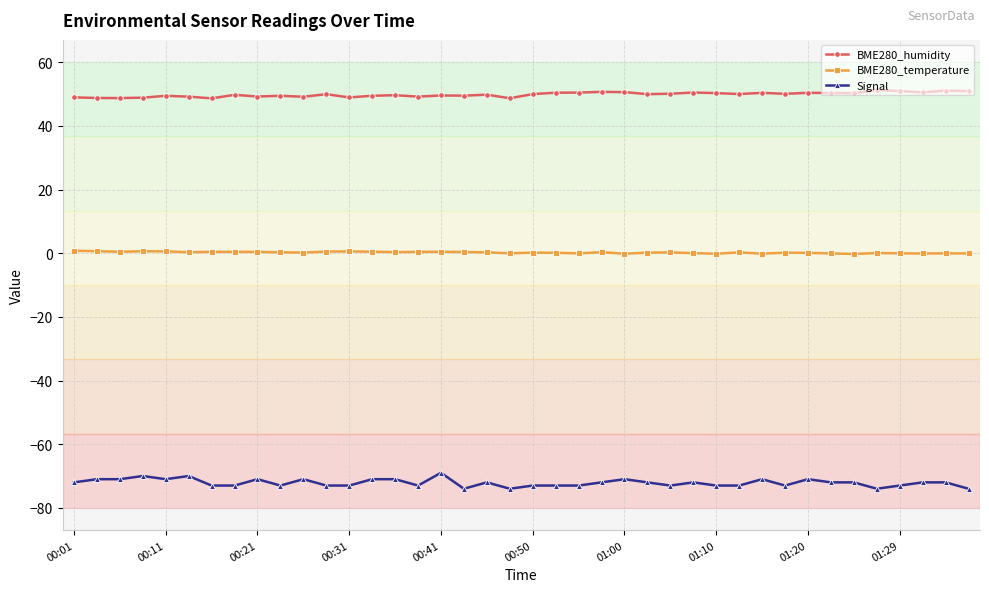

How many lines are shown in the chart?

3